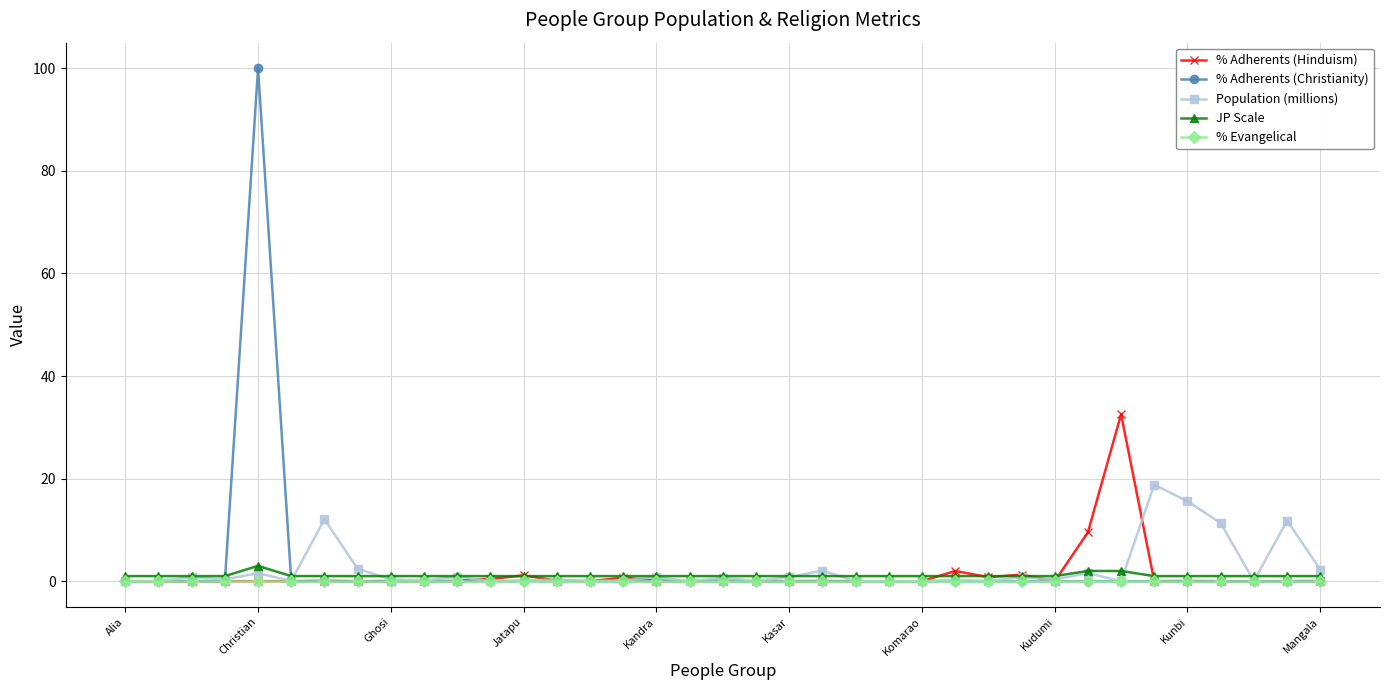

What is the maximum value shown in the chart?

100.0